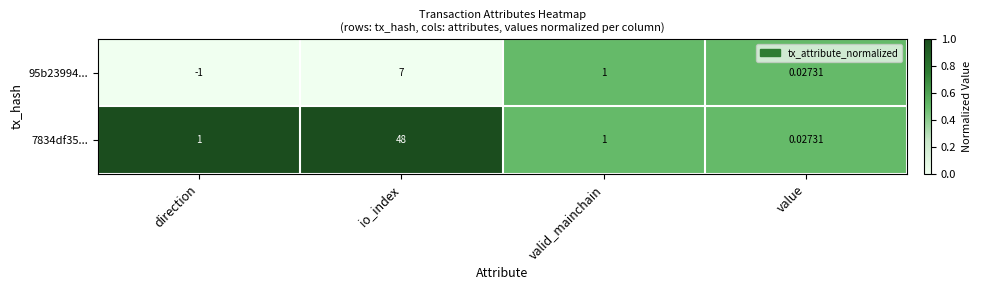

At which label is 95b23994... closest to 3?

valid_mainchain